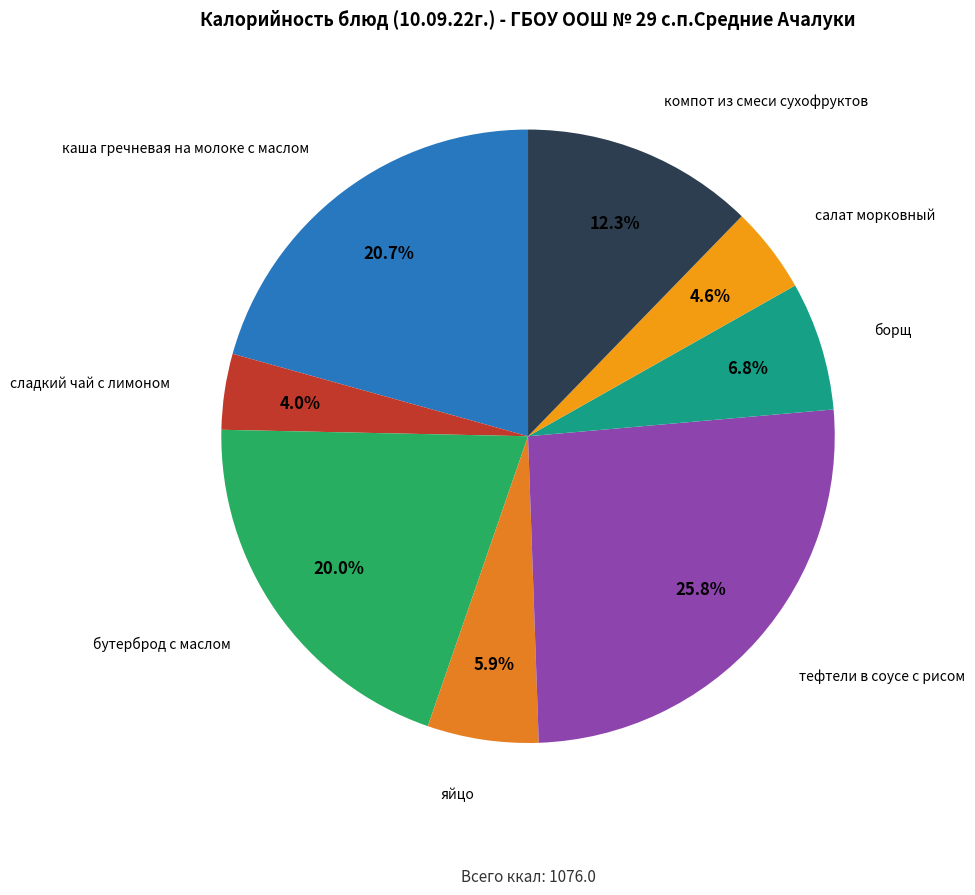

Rank the categories by value from lowest to highest.

сладкий чай с лимоном, салат морковный, яйцо, борщ, компот из смеси сухофруктов, бутерброд с маслом, каша гречневая на молоке с маслом, тефтели в соусе с рисом